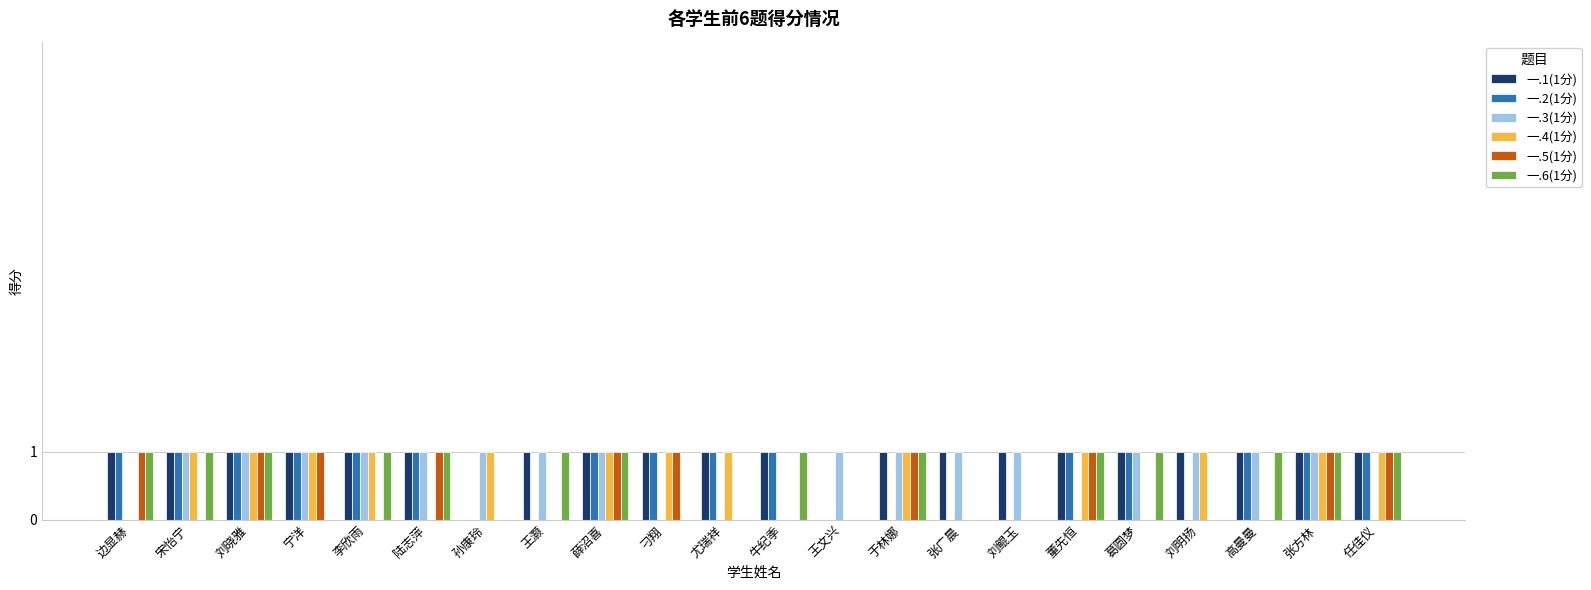

Are the bars grouped side by side (vs. stacked)?

Yes